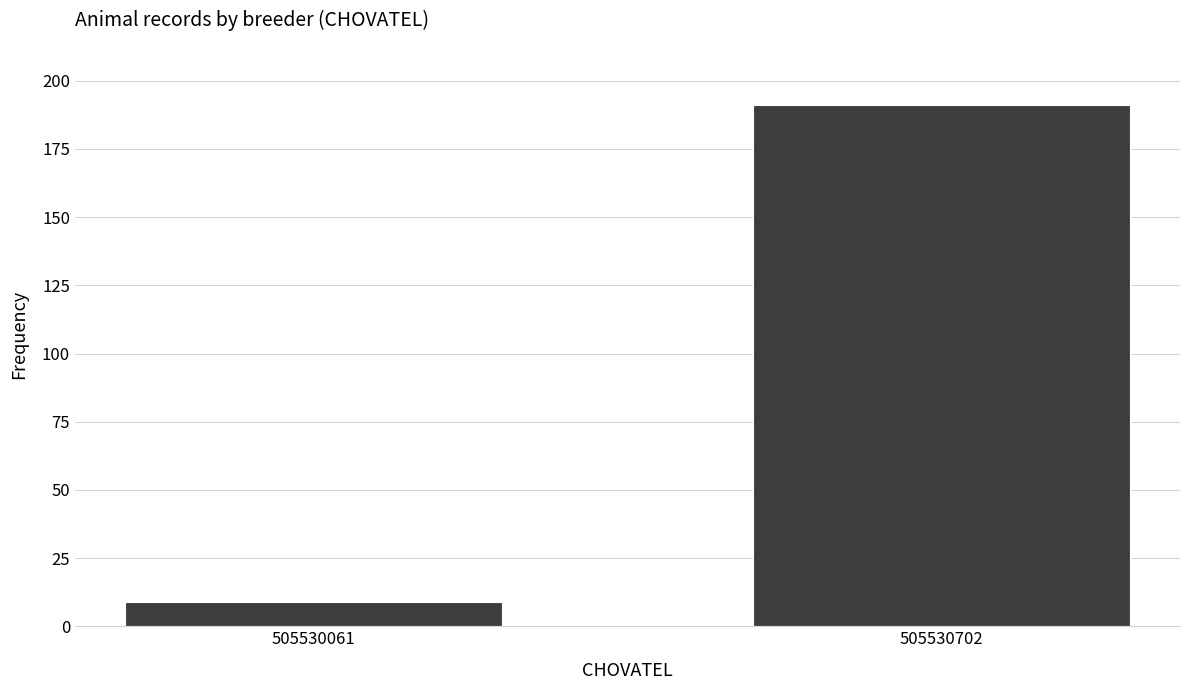

Reading right to left, transcribe all the data shown in this chart.

191	9